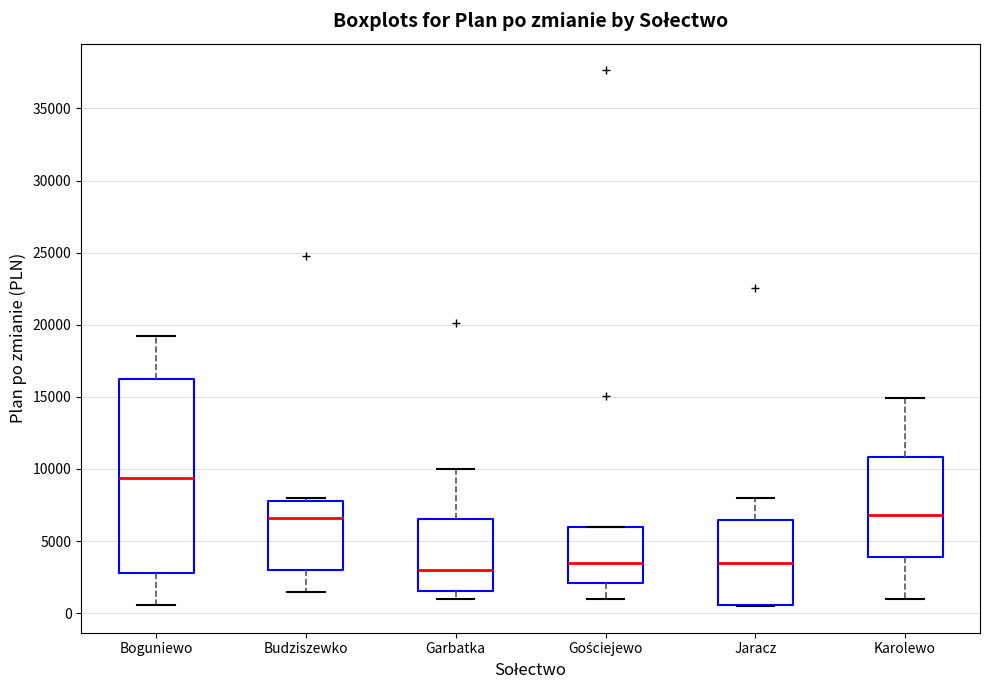

Reading left to right, transcribe this box plot: for each box, give where its median line is, the range the box spans, and where its two whiskers end, as read against the y-axis. The values are not printed on the chart, so give them approximately, as read against the axis.

Boguniewo: median 9500, box 3000 to 16000, whiskers 500 to 19000
Budziszewko: median 6500, box 3000 to 8000, whiskers 1500 to 8000 (just above the box's upper edge)
Garbatka: median 3000, box 1500 to 6500, whiskers 1000 to 10000
Gościejewo: median 3500, box 2000 to 6000, whiskers 1000 to 6000
Jaracz: median 3500, box 500 to 6500, whiskers 500 to 8000
Karolewo: median 7000, box 4000 to 11000, whiskers 1000 to 15000